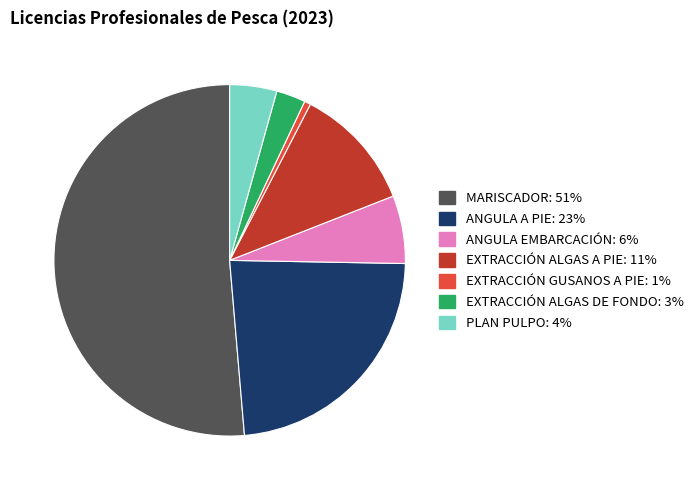

Is the sum of PLAN PULPO and ANGULA A PIE greater than half?

No